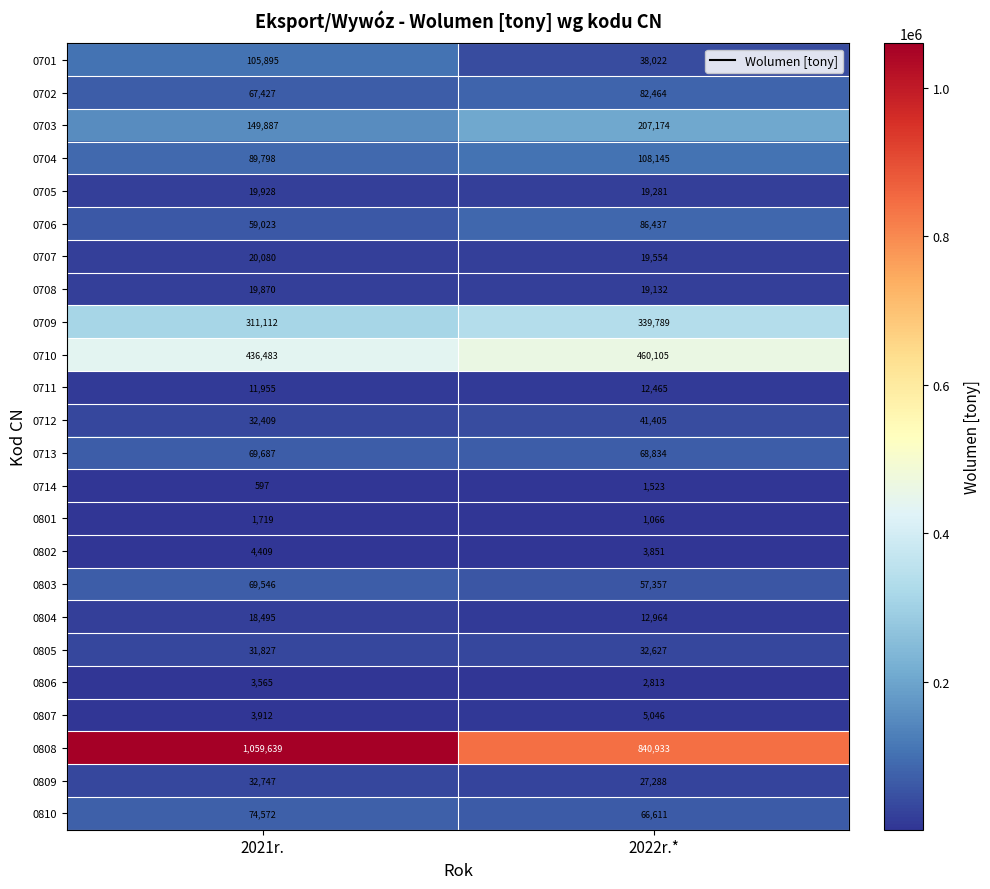

Where is 0710 nearest to the value 448294?

2021r.